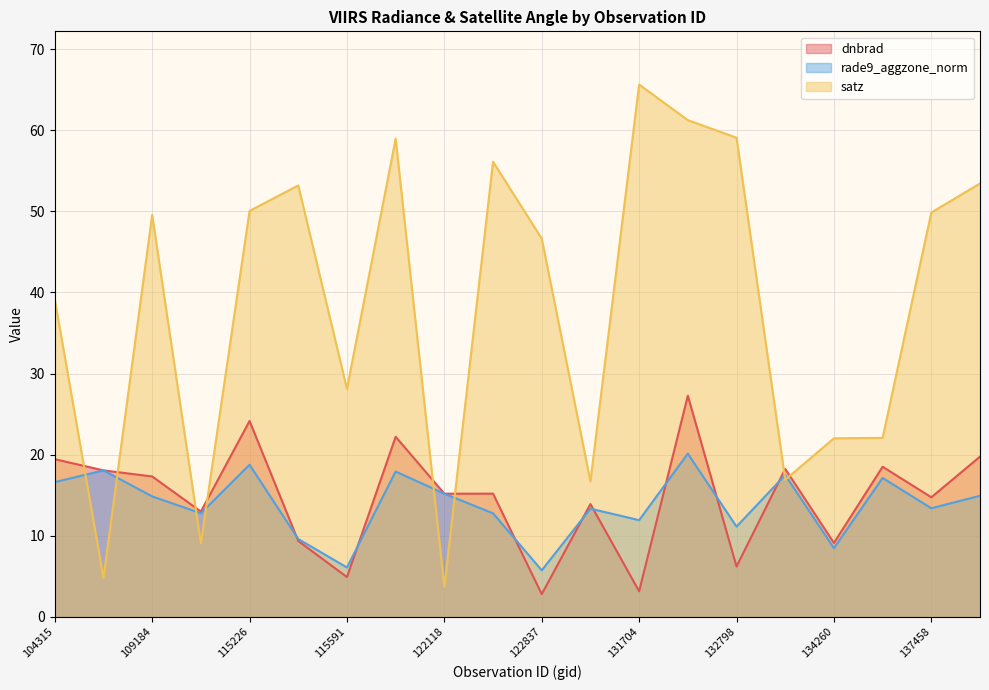

What value does the dnbrad series have at 137852?

19.7